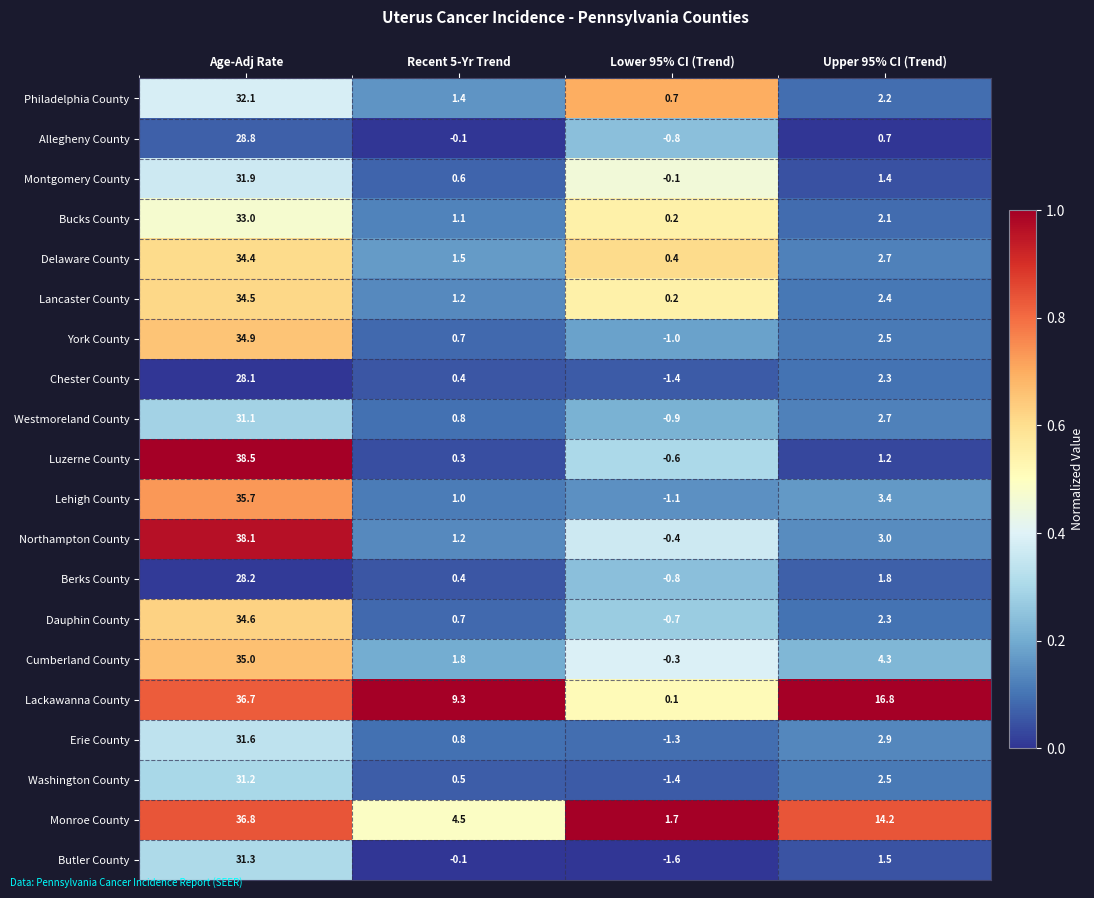

Is it true that Washington County equals -1.4 at Lower 95% CI (Trend)?

True